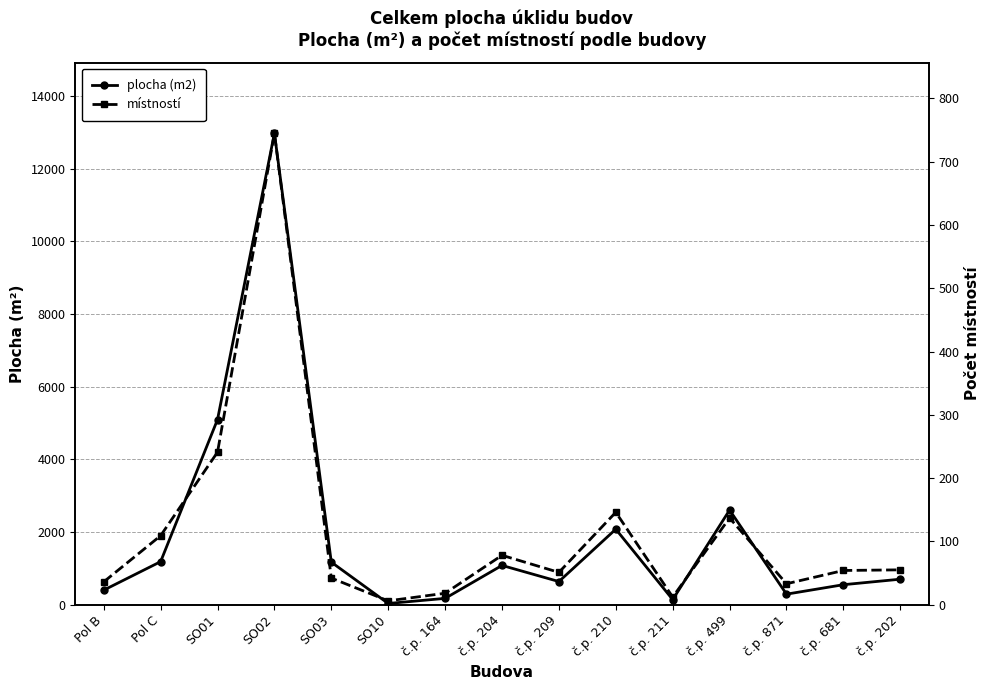

How many data points does each series have?

15